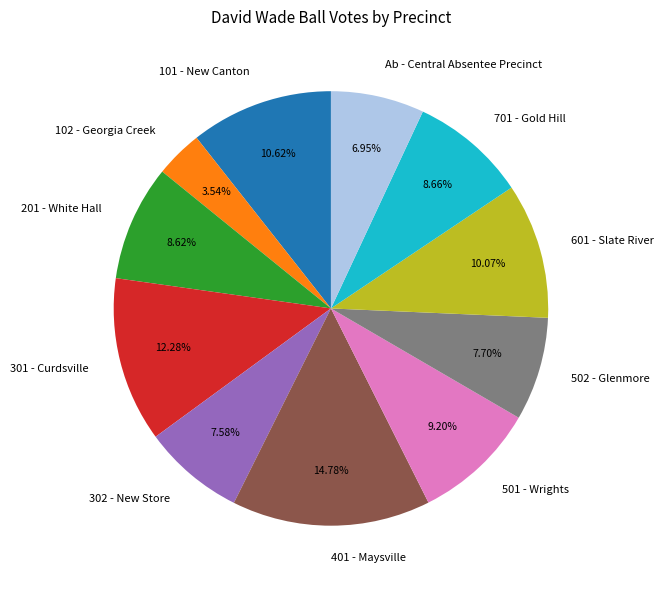

Approximately how many times larger is the value at Ab - Central Absentee Precinct compared to 401 - Maysville?

0.5